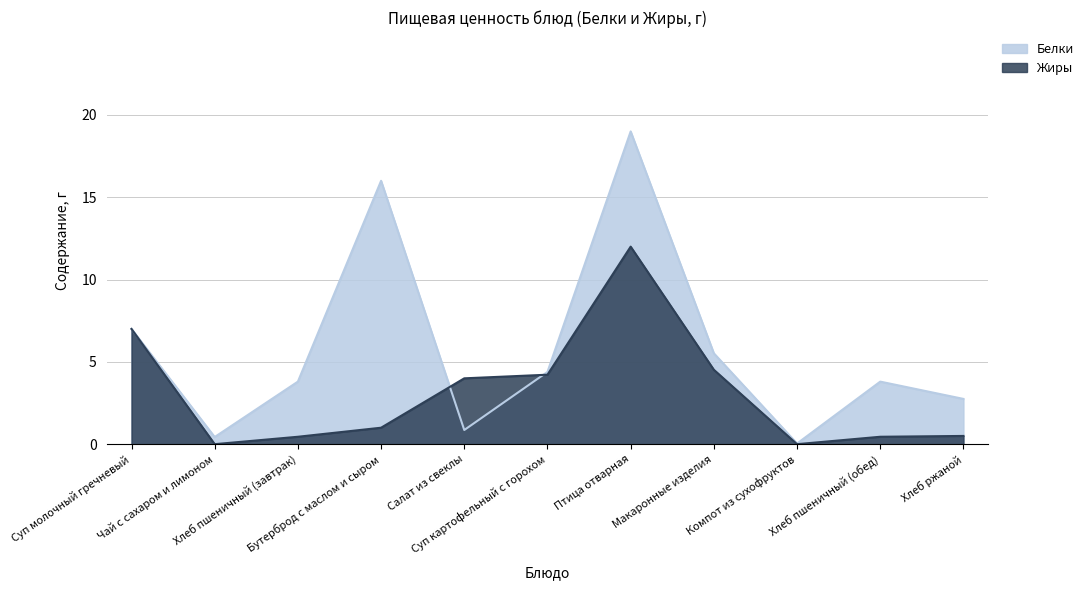

Does the chart display data point markers on the line(s)?

No